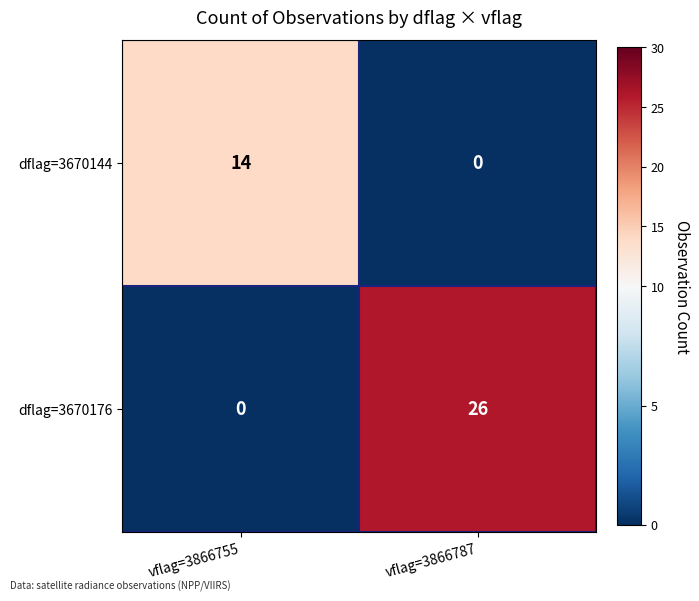

Which category has the lowest value in the dflag=3670144 series?

vflag=3866787